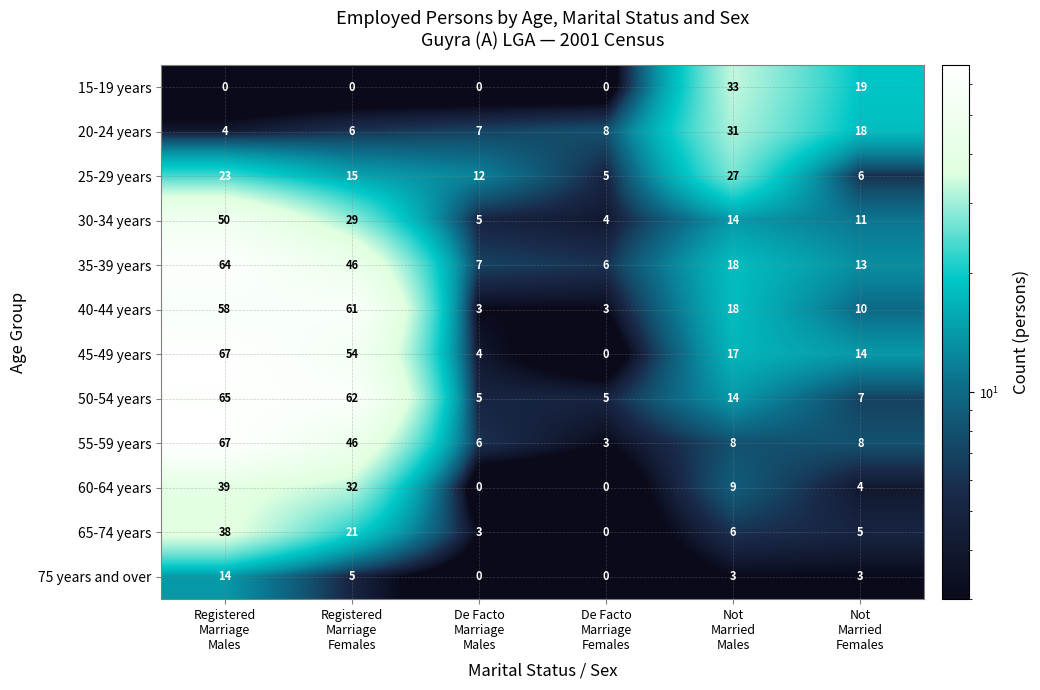

What is the difference between the second highest and minimum values in the 45-49 years series?

54